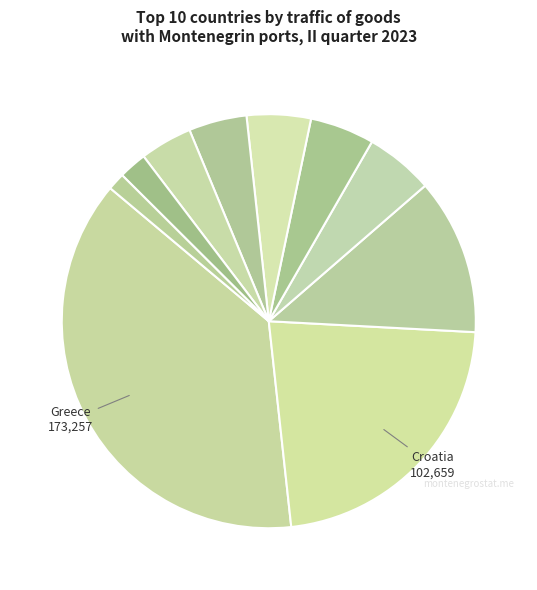

Which slice is the smallest?

Egypt